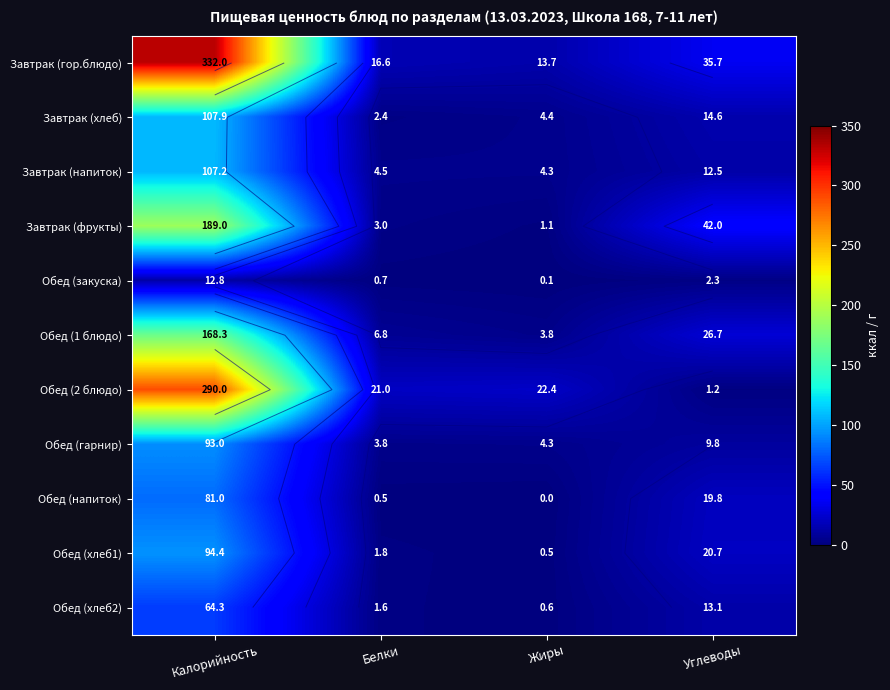

How many values in the Обед (хлеб2) series exceed 13?

2